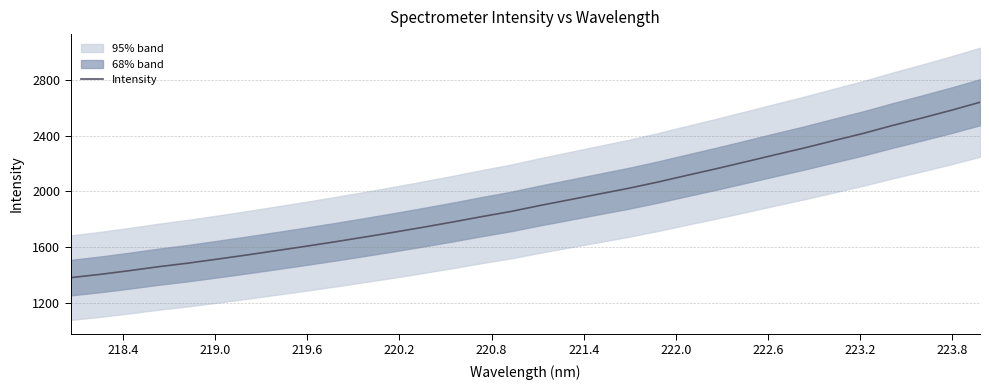

Reading right to left, list all the values displayed in this chart.

2642.4	2583.6	2528.1	2474.4	2417.5	2365.9	2313.2	2263.8	2213.6	2163.9	2116.1	2067.6	2022.6	1981.7	1940.5	1899.7	1856.2	1818.9	1779.8	1742.4	1706.3	1671.6	1637.7	1605.3	1574.0	1542.9	1513.3	1484.2	1458.7	1430.0	1403.2	1379.8